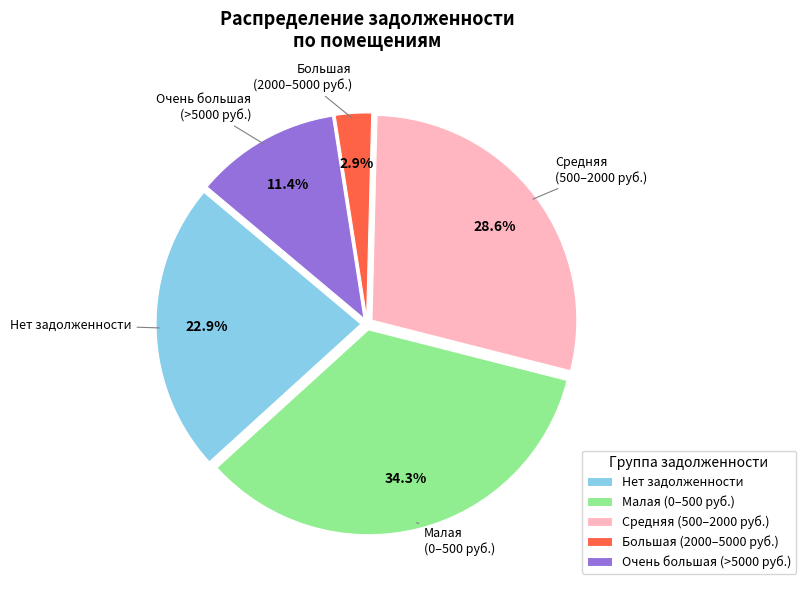

Between Большая (2000–5000 руб.) and Средняя (500–2000 руб.), which is larger?

Средняя (500–2000 руб.)